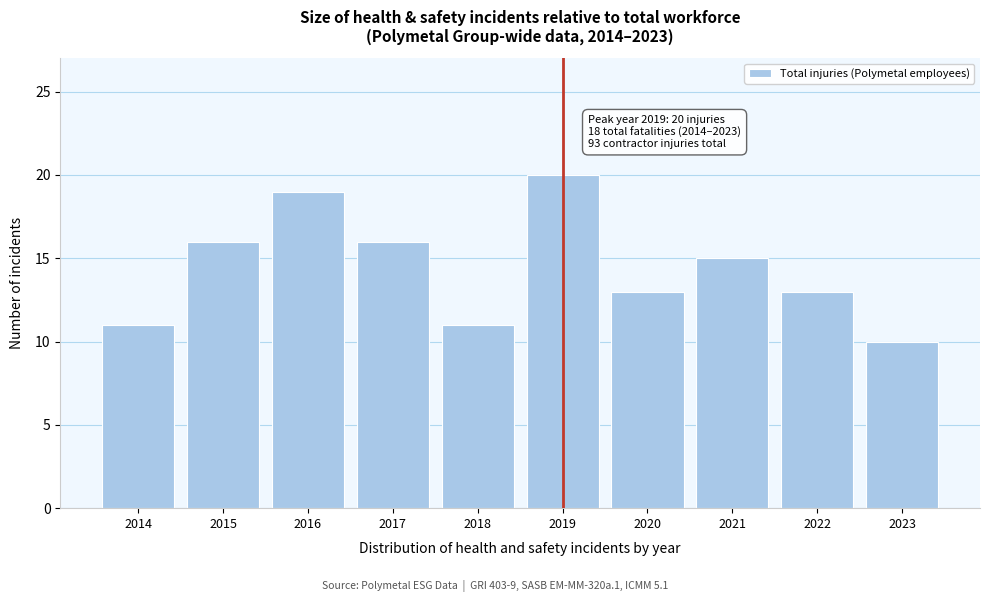

Reading left to right, extract all data points from this chart.

11	16	19	16	11	20	13	15	13	10